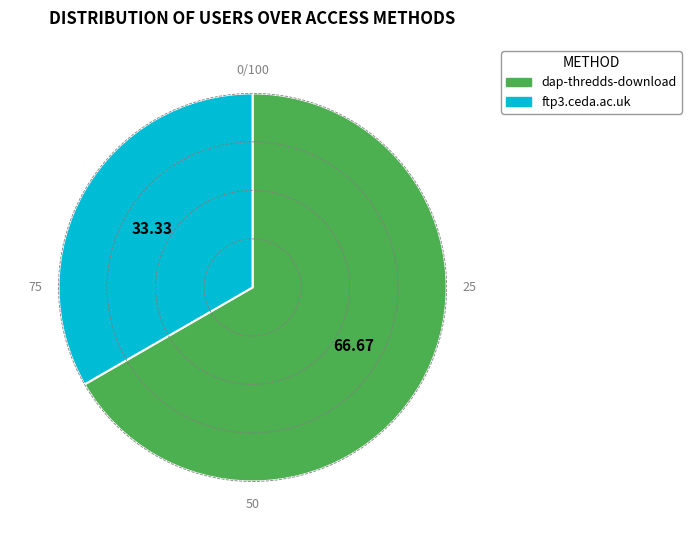

Which category has the smallest portion of the pie?

ftp3.ceda.ac.uk